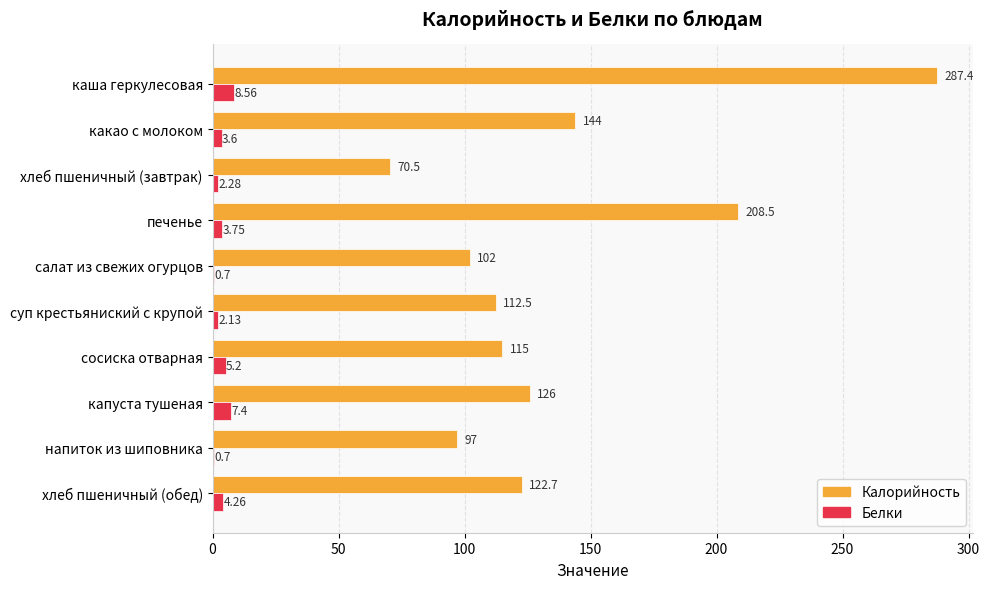

Which category has the highest value across all series?

каша геркулесовая